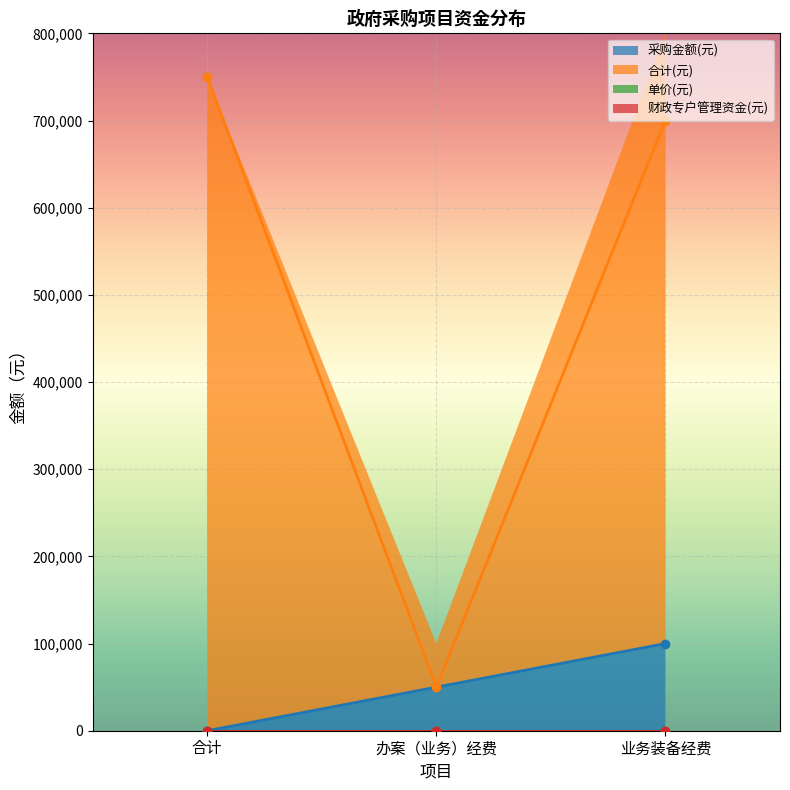

List the labels in order of 采购金额(元) value, largest first.

业务装备经费, 办案（业务）经费, 合计